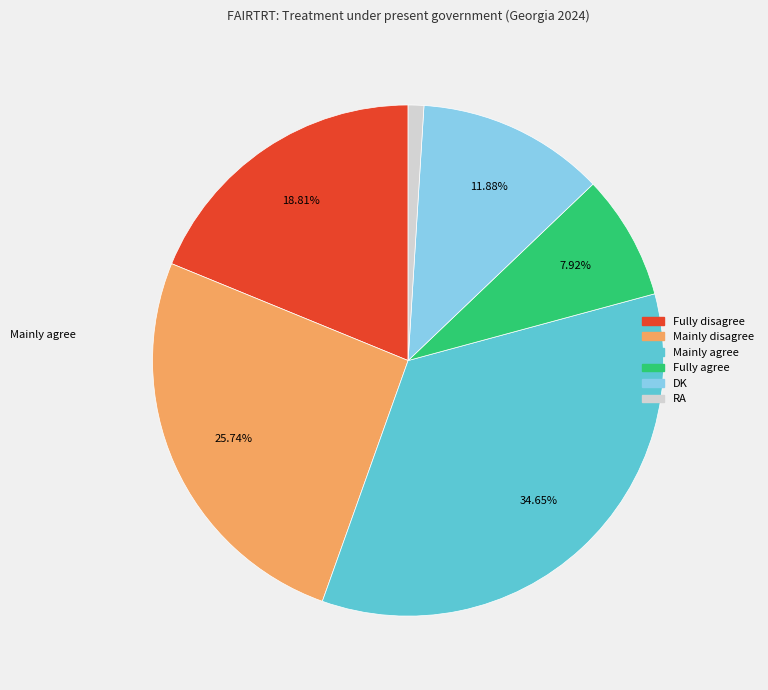

What is the change in value from Fully agree to RA?

-7